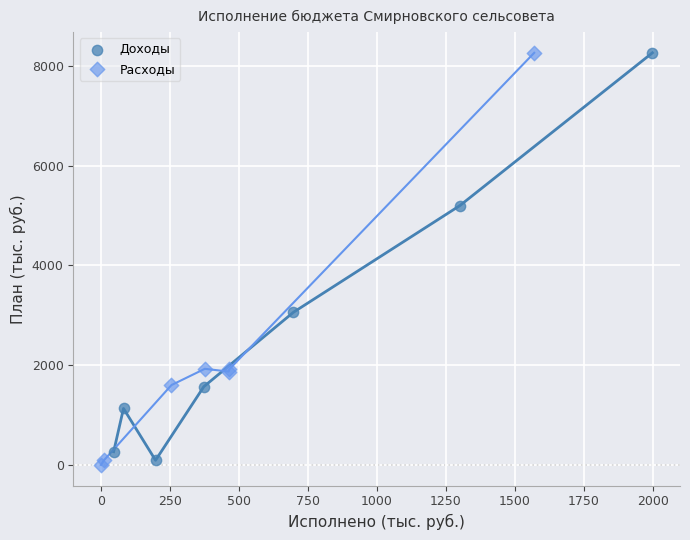

What are all the series names shown in the legend?

Доходы, Расходы